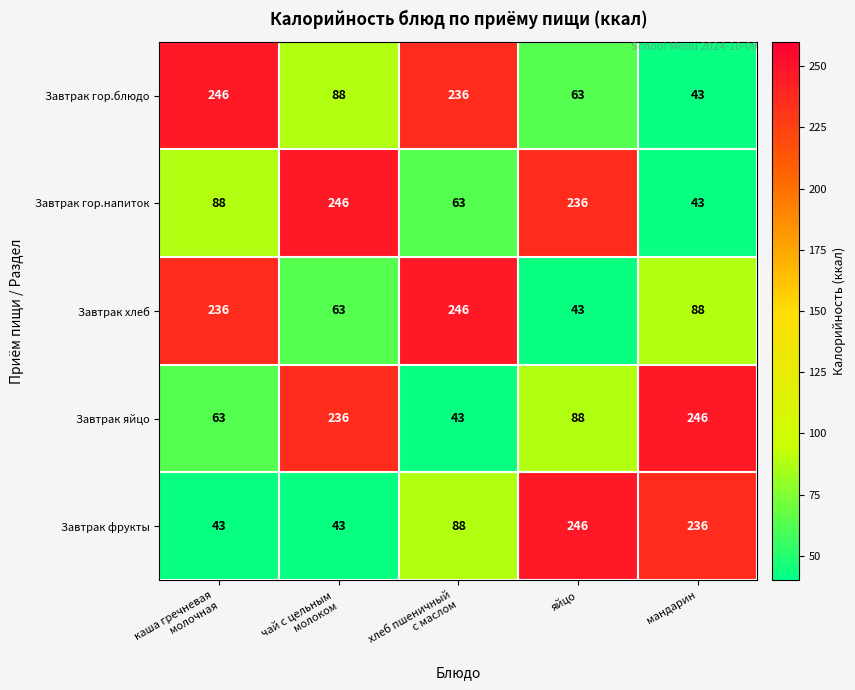

How many data points does each series have?

5